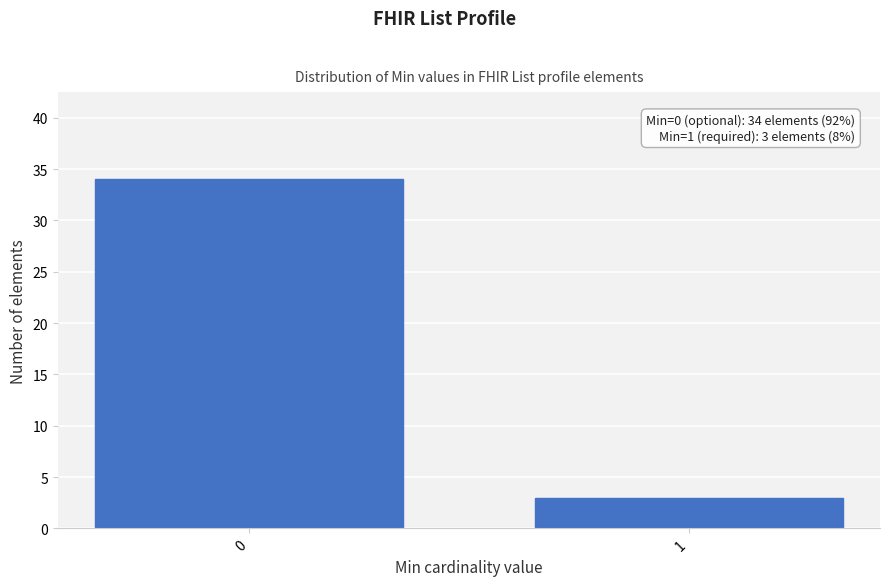

Reading left to right, transcribe all the data shown in this chart.

0=34	1=3